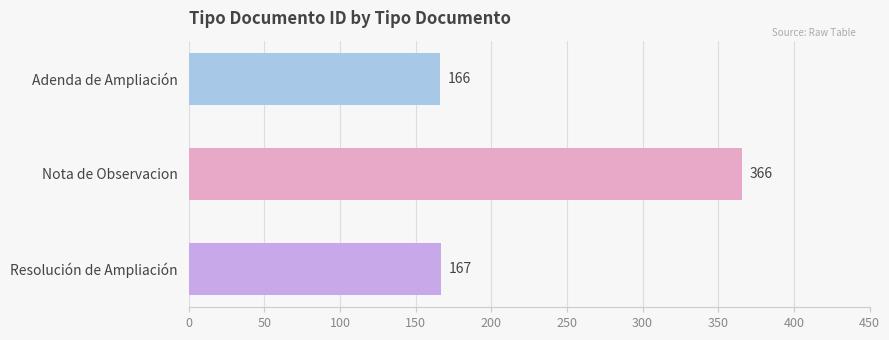

What is the sum of all values?

699